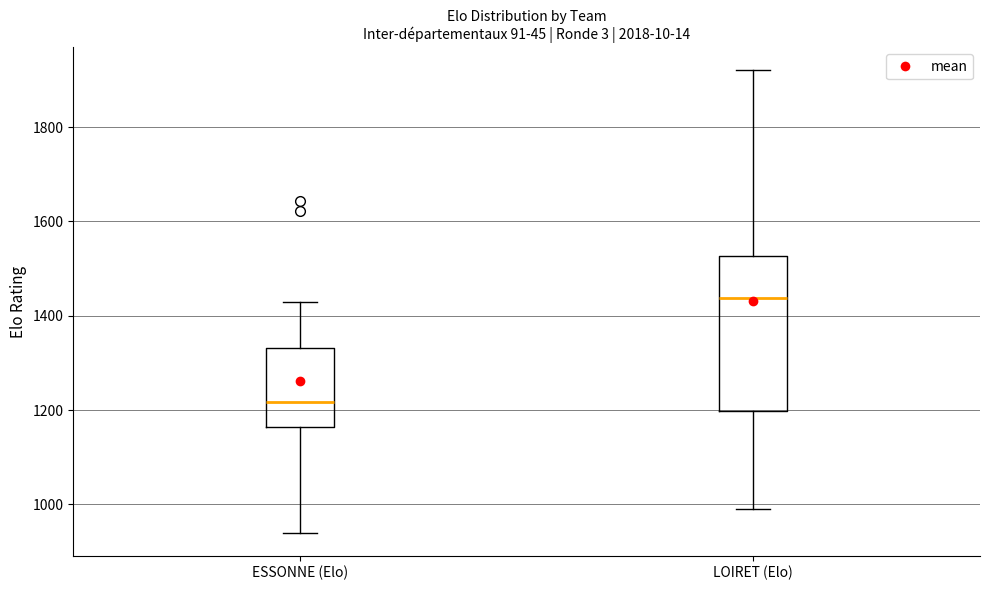

Reading left to right, read every box against the y-axis: the position of its median line, the range the box covers, and the ends of its whiskers. The values are not printed on the chart, so give them approximately, as read against the axis.

ESSONNE (Elo): median 1220, box 1160 to 1340, whiskers 940 to 1420
LOIRET (Elo): median 1440, box 1200 to 1520, whiskers 1000 to 1920